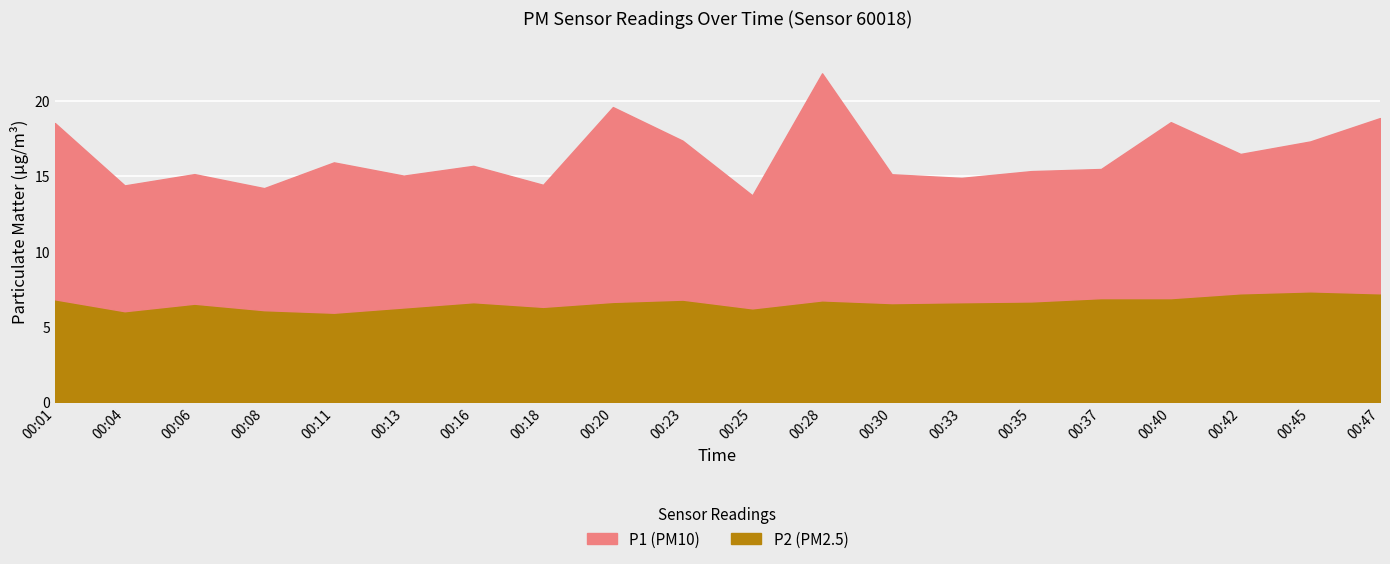

What is the difference between the P1 values at 00:47 and 00:42?

2.4